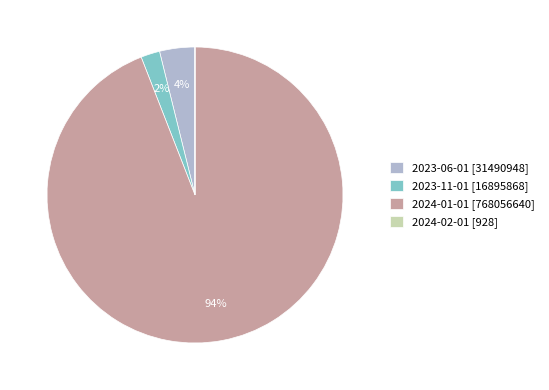

Does any single category account for the majority?

Yes